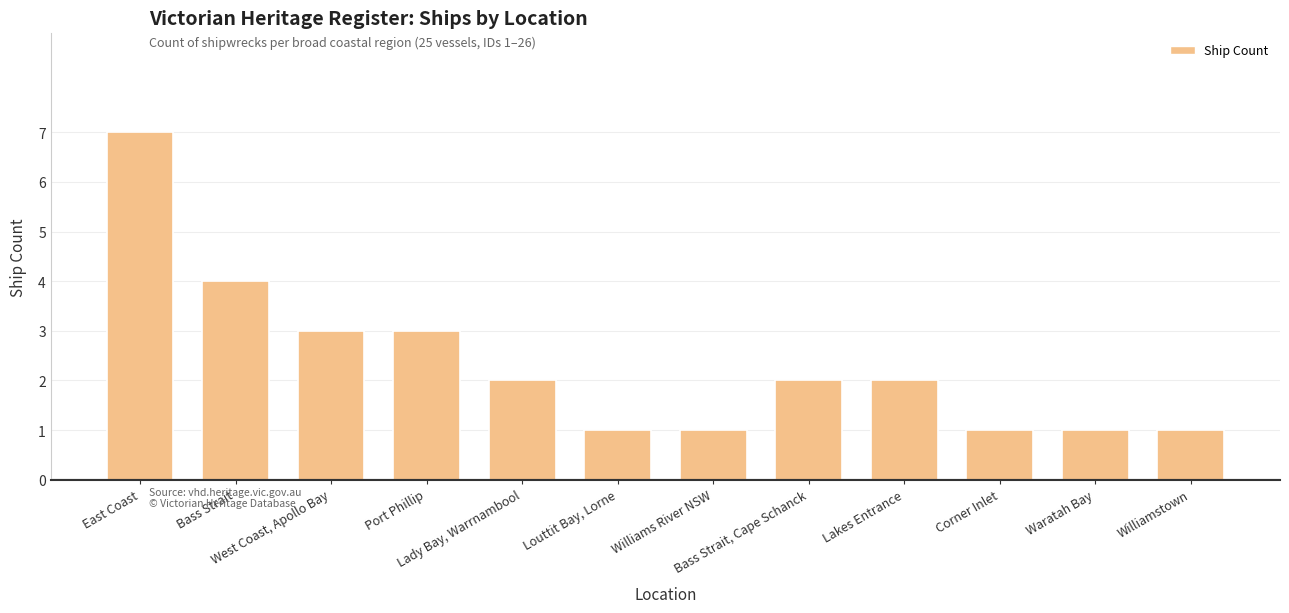

True or false: the data shows 7 at Bass Strait.

False